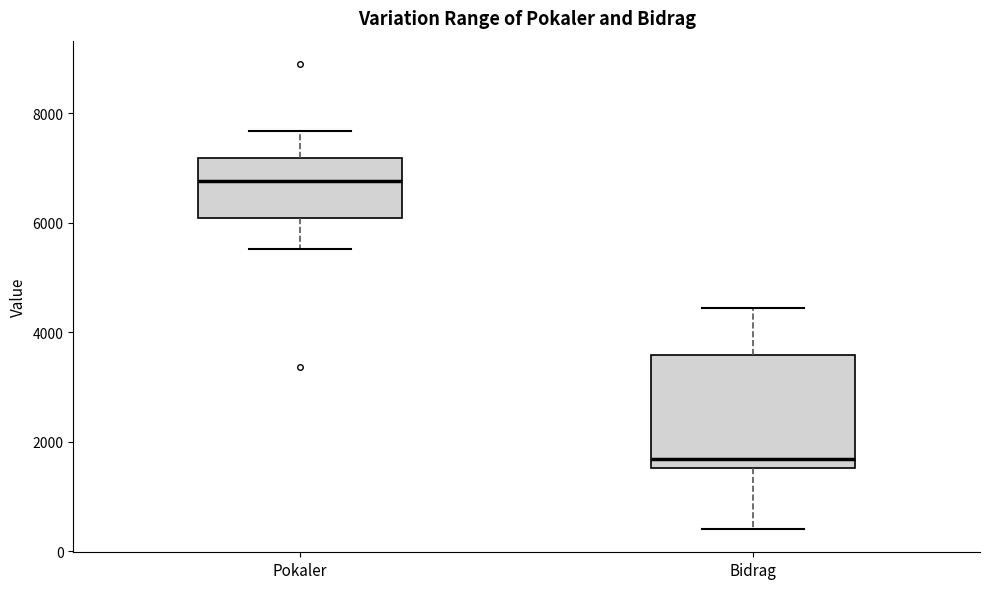

Where does the lower whisker of the box for Bidrag end on the y-axis? The values are not printed on the chart, so give them approximately, as read against the axis.

400